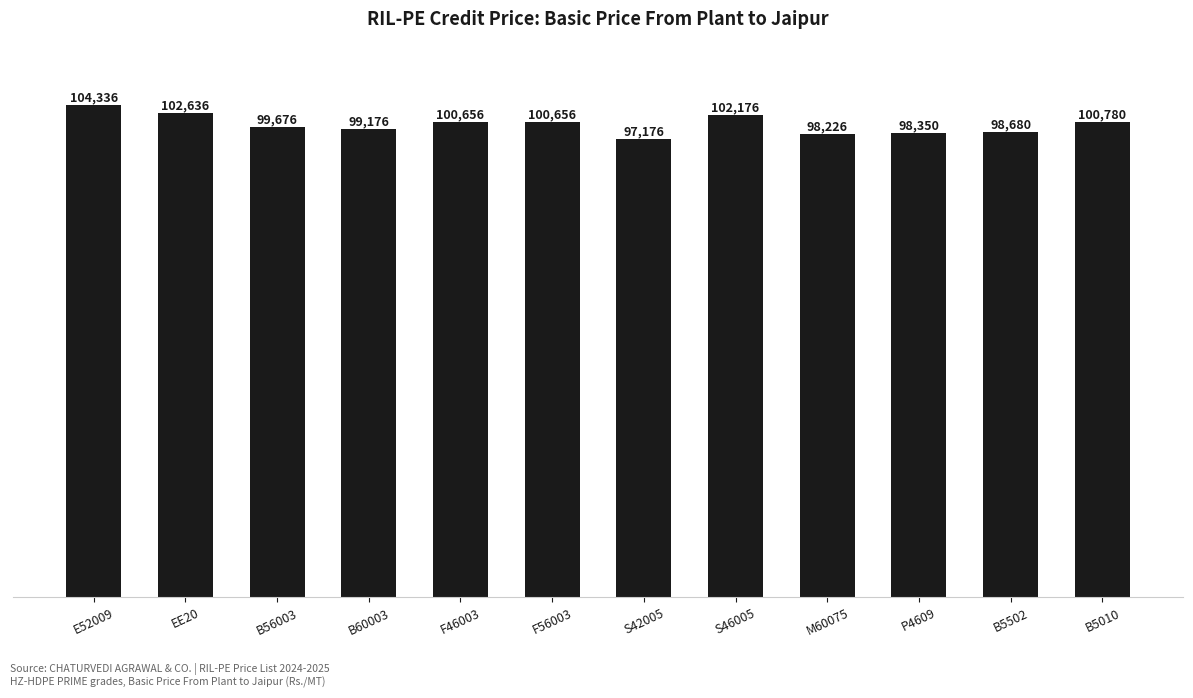

How many distinct data groups are displayed?

1